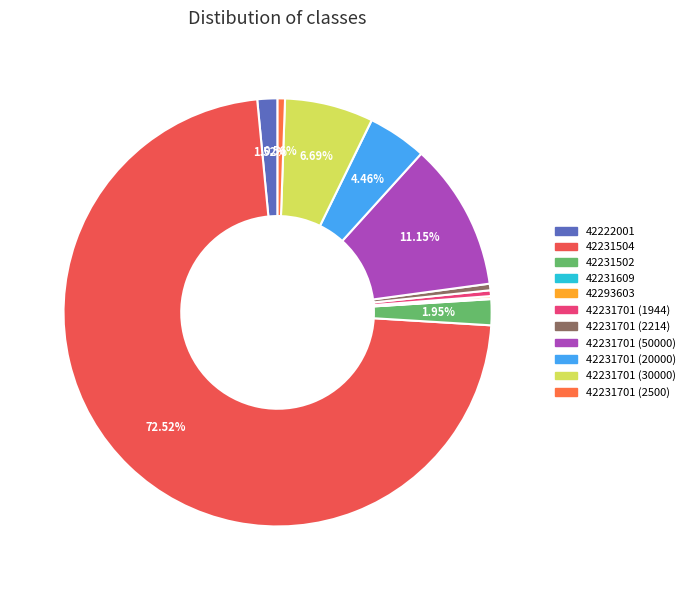

How many slices are in this pie chart?

11